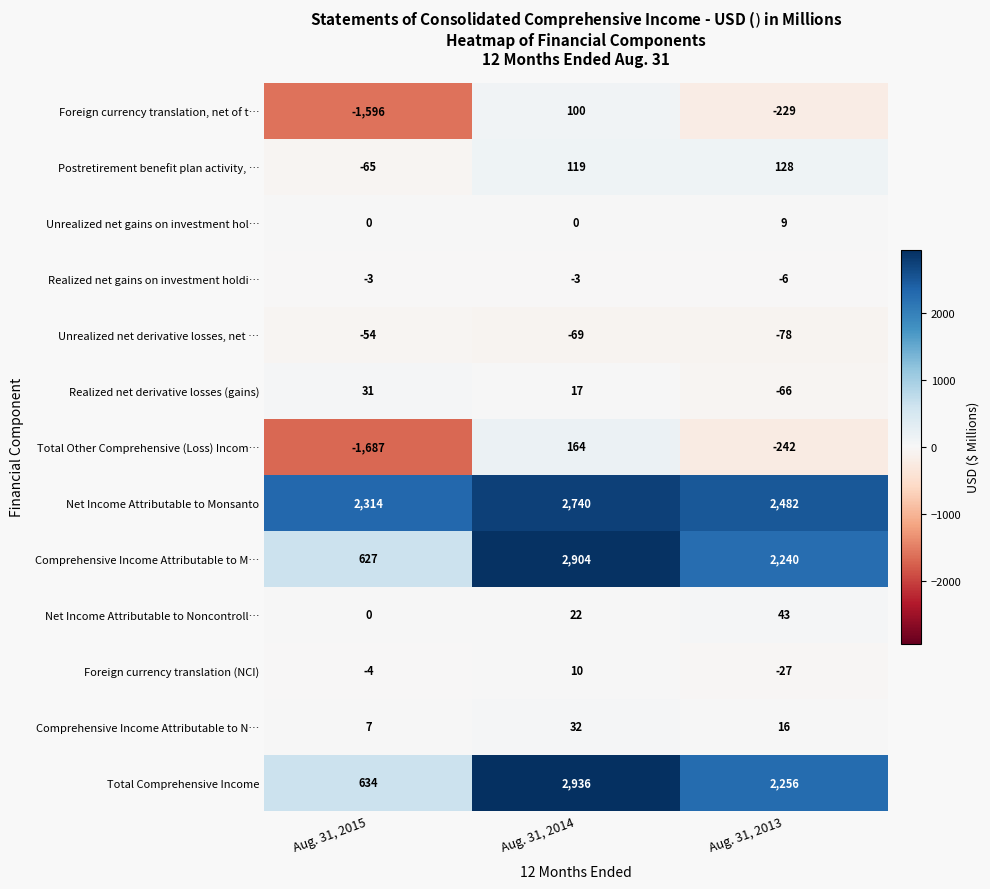

What is the total value across all series at Aug. 31, 2014?

8972